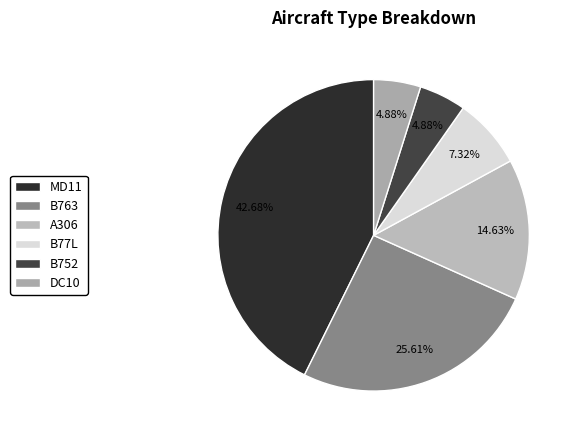

Which slice is the largest?

MD11